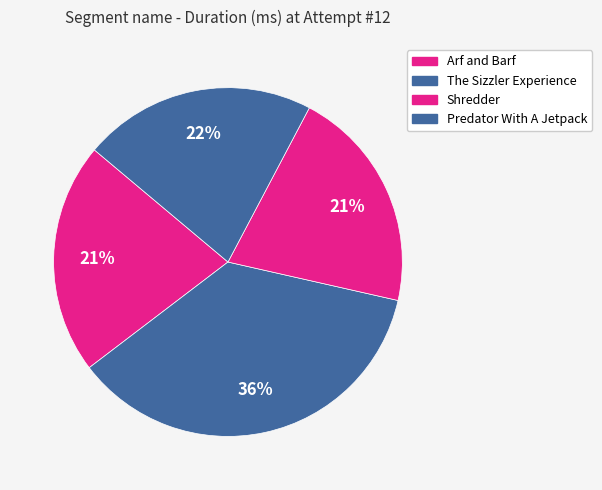

To the nearest percent, what percentage of the pie is Shredder?

21%